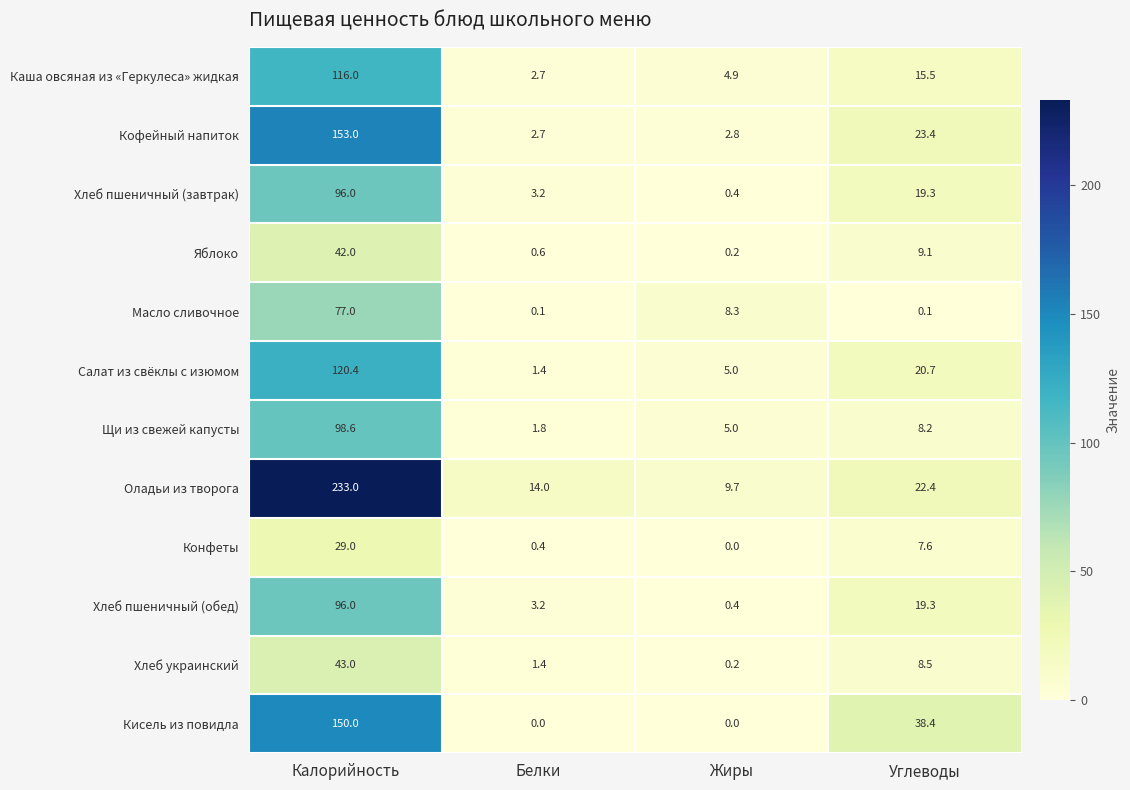

What is the sum of the Кисель из повидла values at Жиры and Углеводы?

38.4